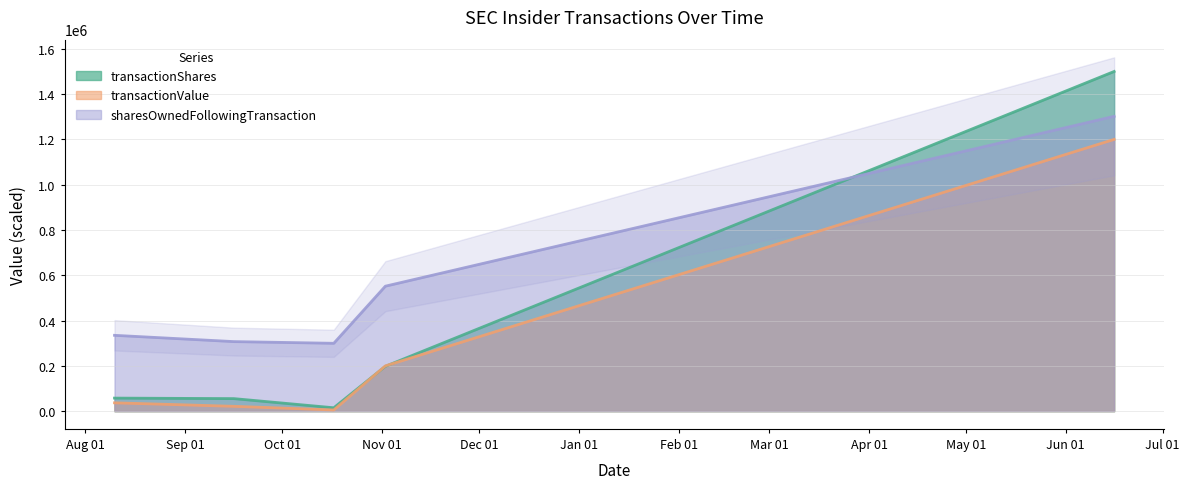

Which series has the widest spread of values?

transactionShares